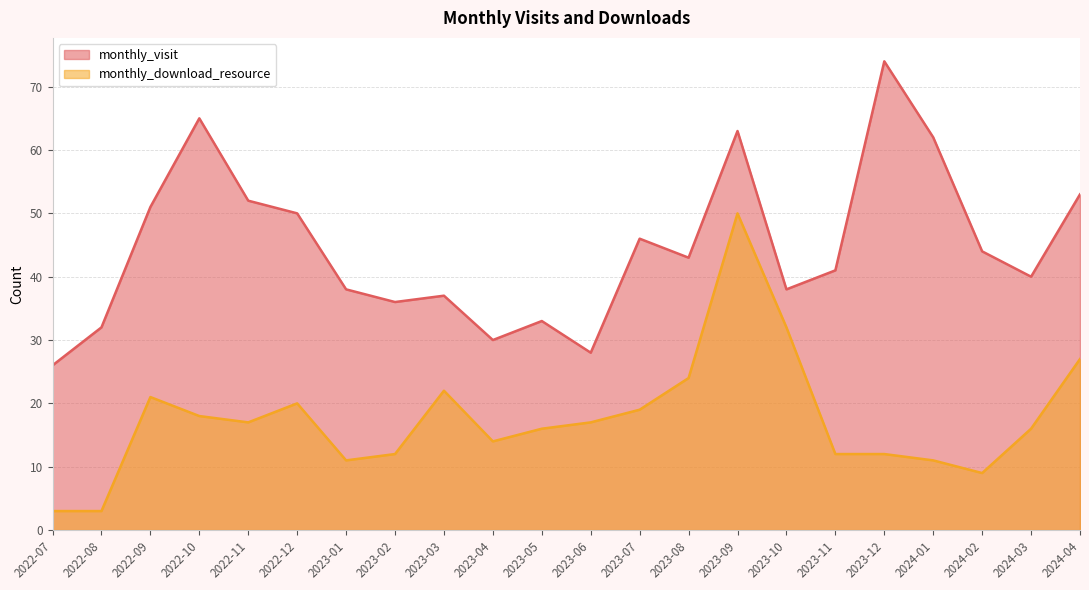

What is the label of the 14th point from the left?

2023-08